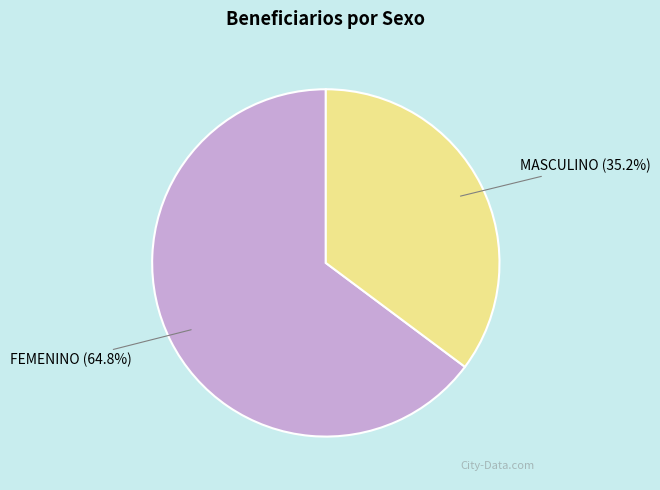

Between MASCULINO and FEMENINO, which is larger?

FEMENINO